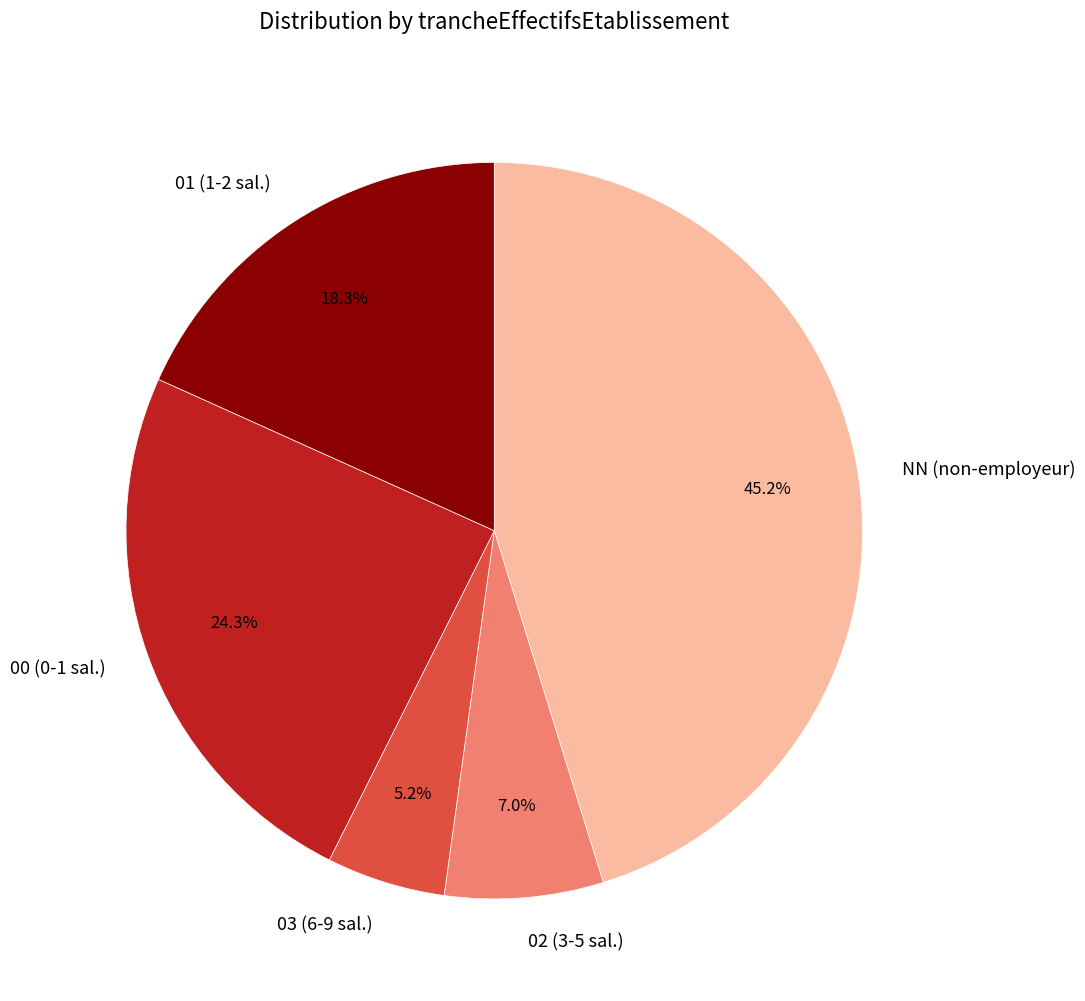

Which slice is the largest?

NN